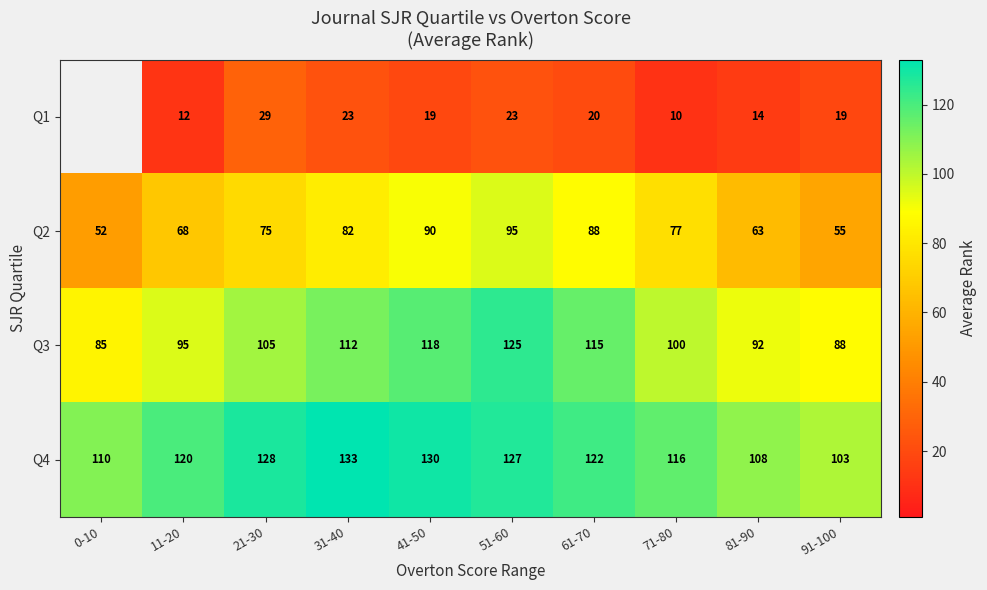

At 81-90, list the series in order from largest to smallest.

Q4, Q3, Q2, Q1